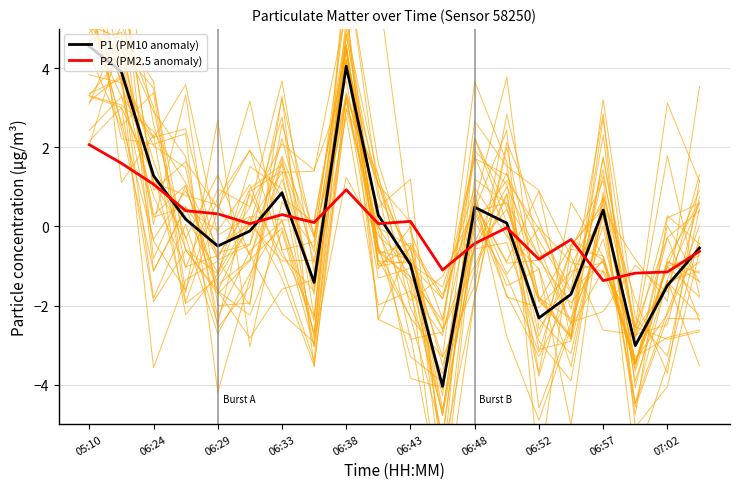

Does the chart have visible grid lines?

Yes